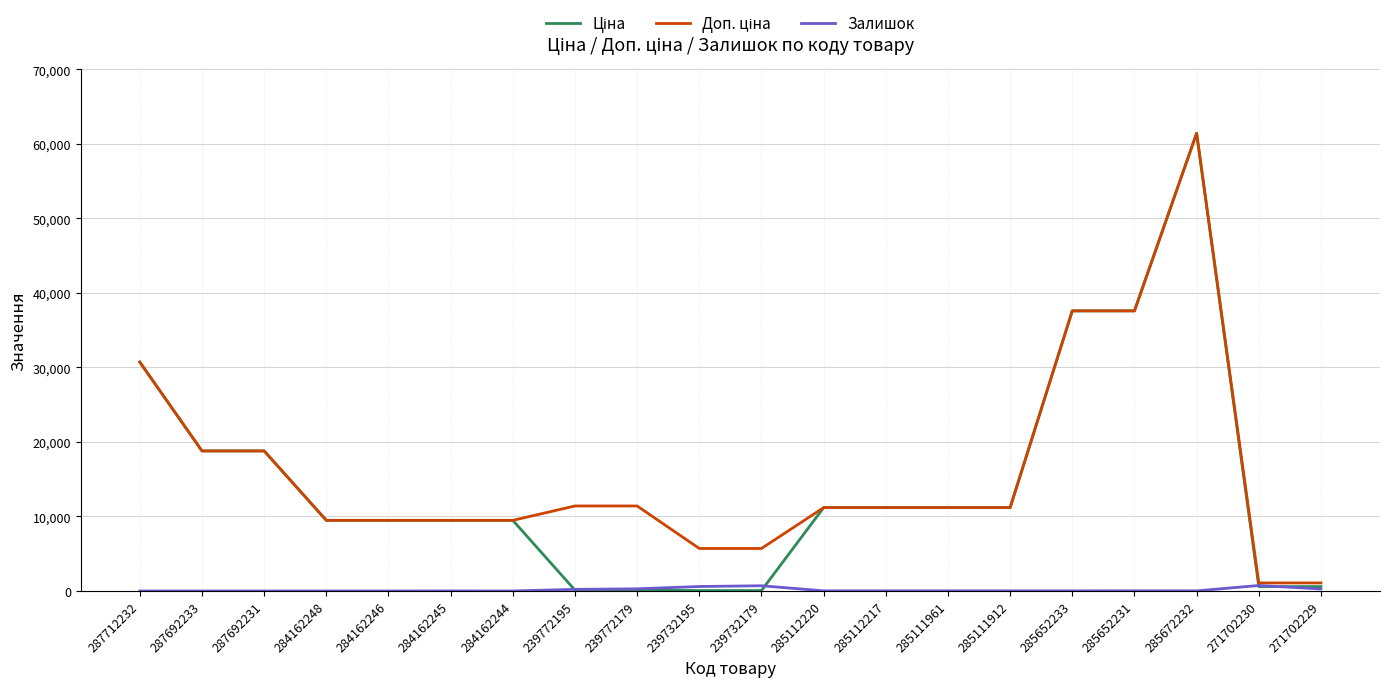

Which category has the highest value across all series?

285672232